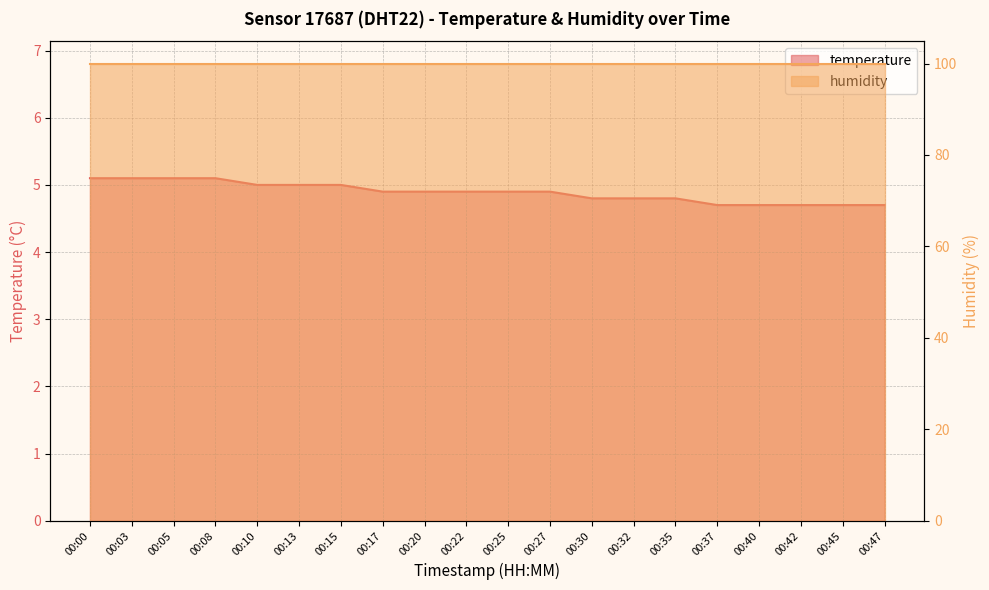

What is the average value?

4.9